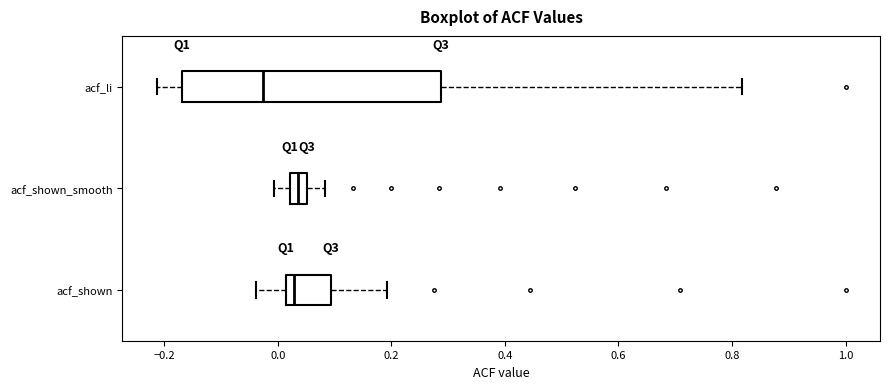

Comparing the boxes themselves (not the whiskers), which one is the widest?

acf_li